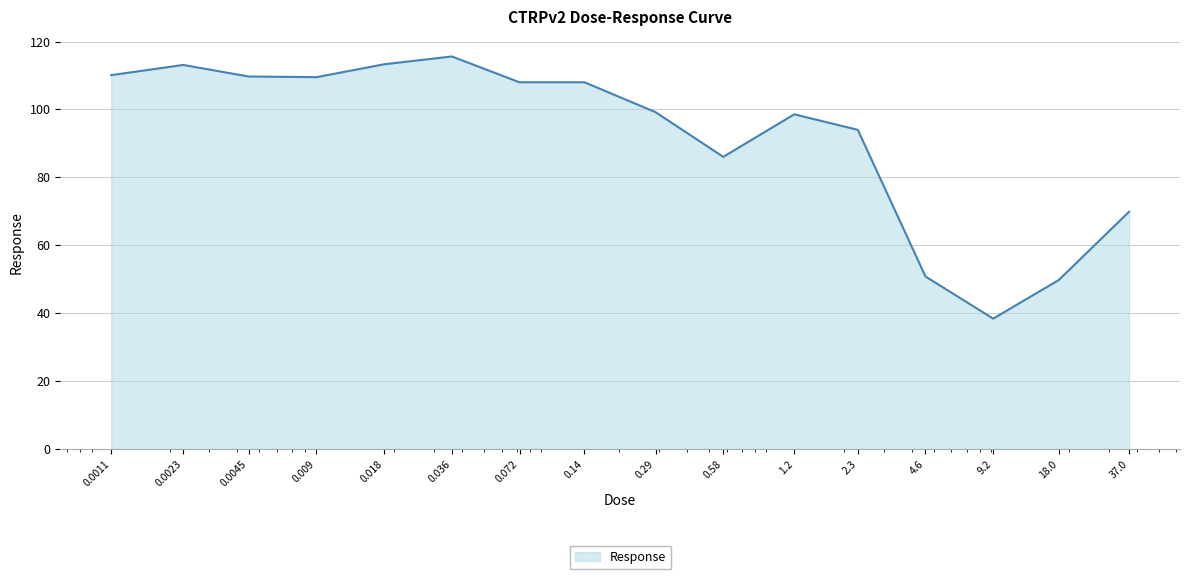

How many categories are shown in the chart?

16